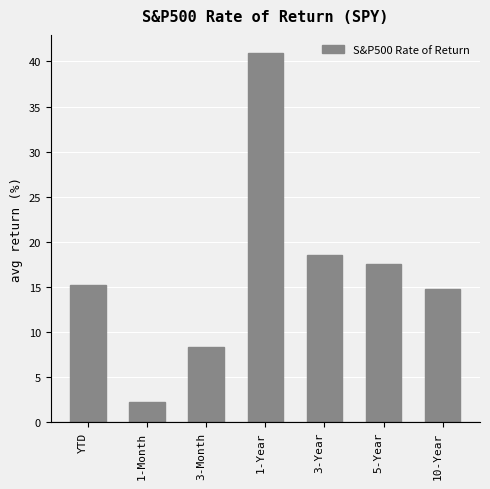

Where is the data nearest to the value 21?

3-Year